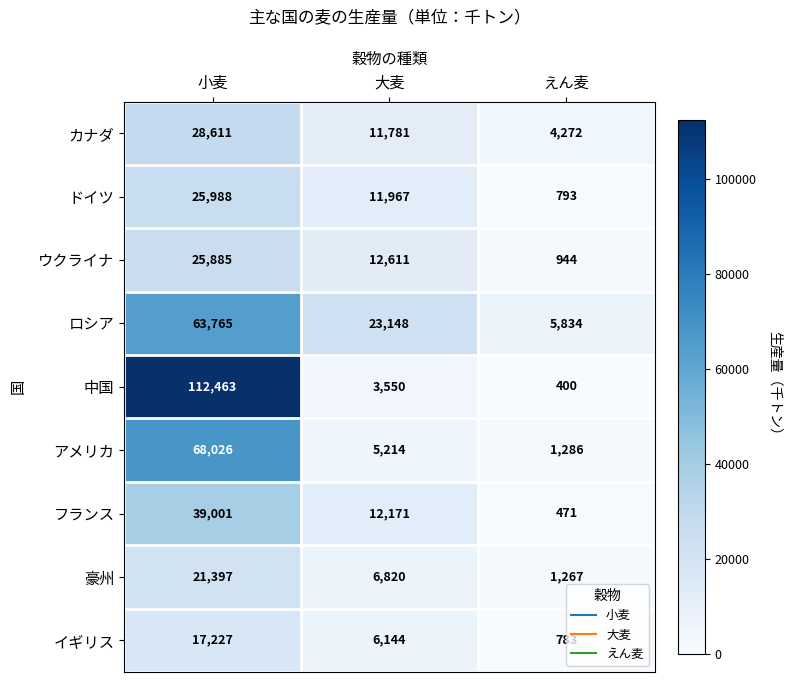

At which label does 豪州 first exceed 6820?

小麦